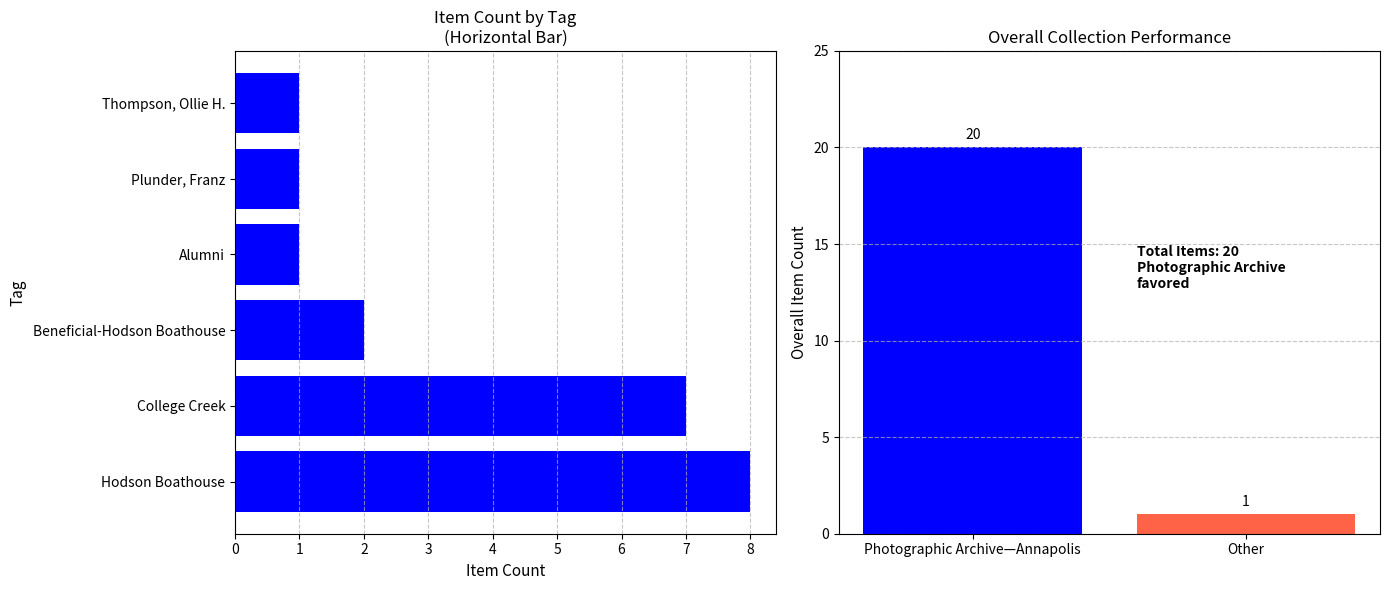

What is the ratio of the value at Alumni to the value at College Creek?

0.1